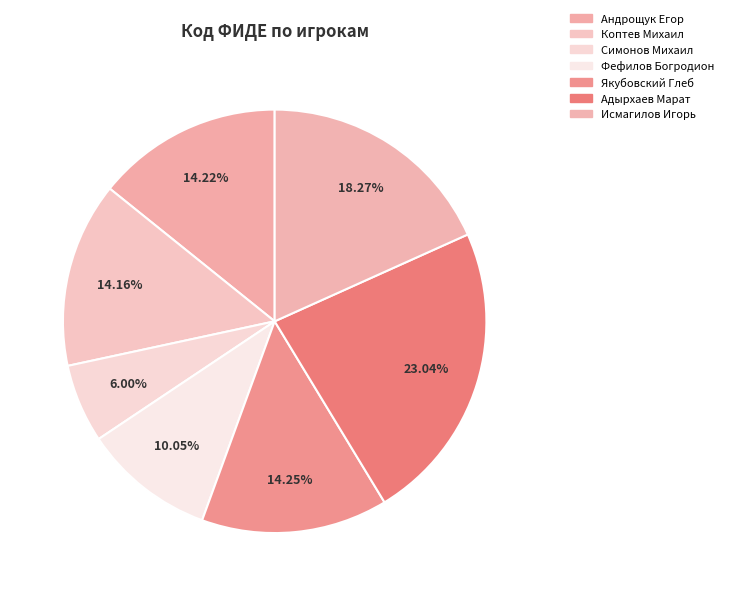

What percentage is the Фефилов Богродион slice, to the nearest percent?

10%